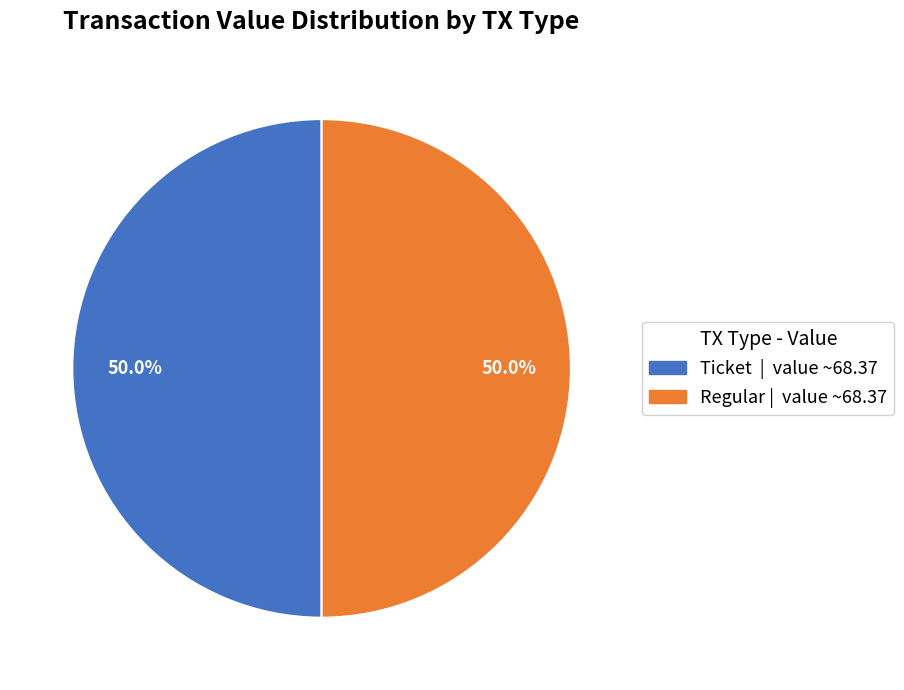

What is the ratio of the value at Regular | value ~68.37 to the value at Ticket | value ~68.37?

1.0